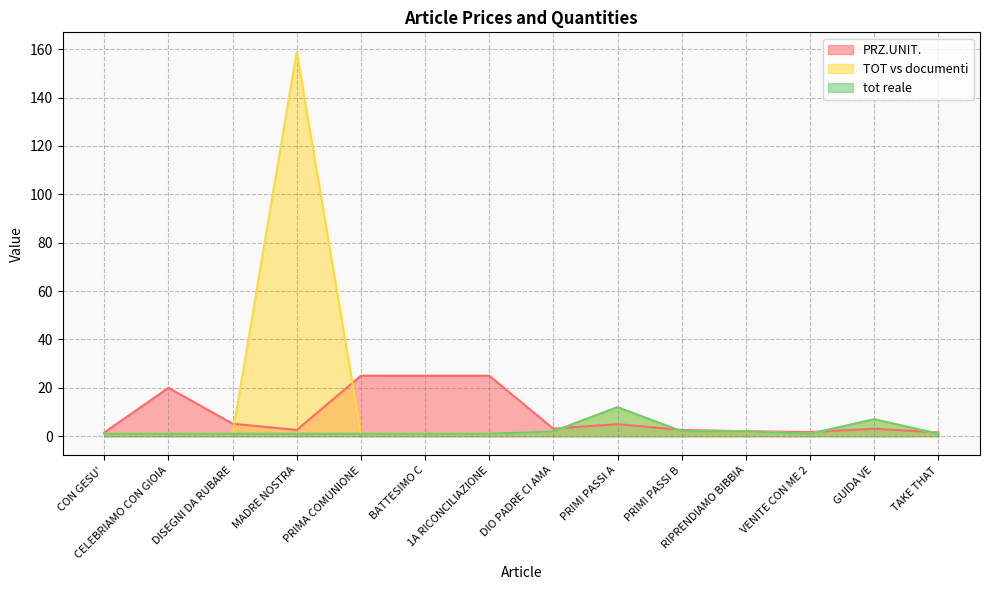

What is the maximum value shown in the chart?

159.0